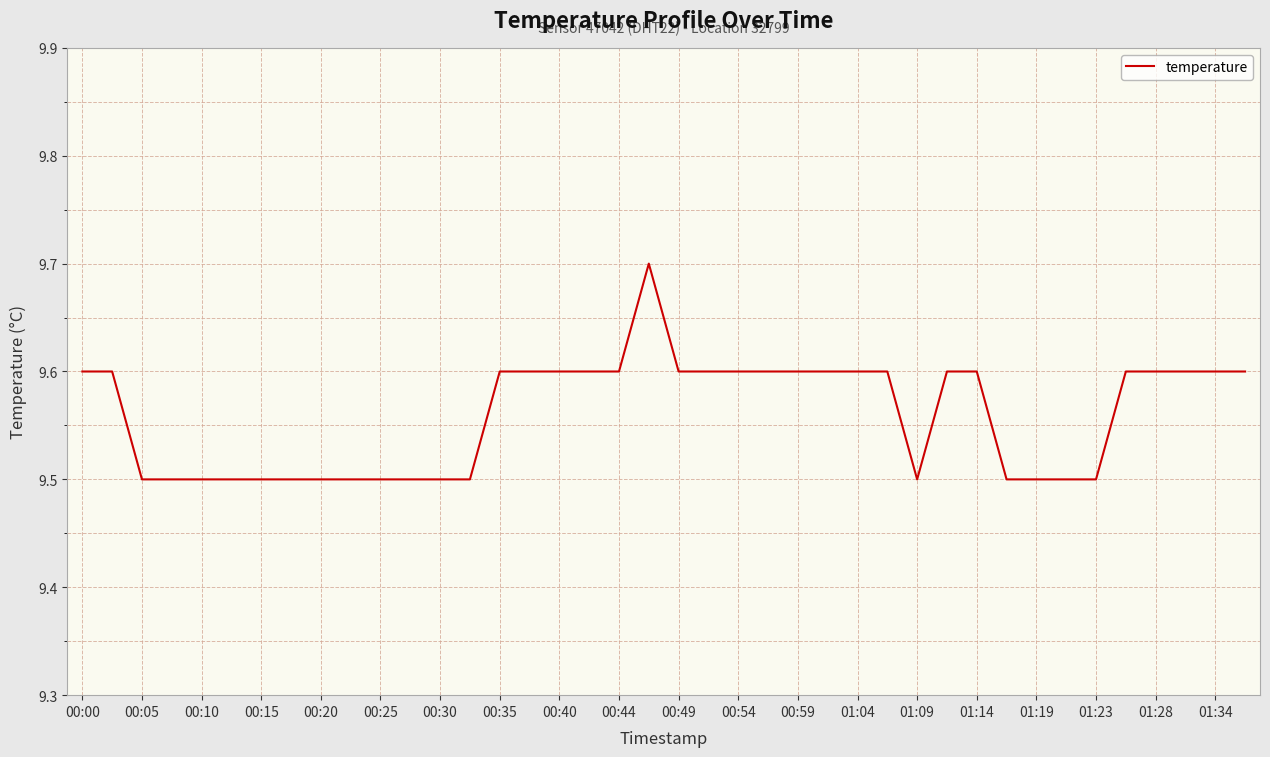

What is the maximum value shown in the chart?

9.7